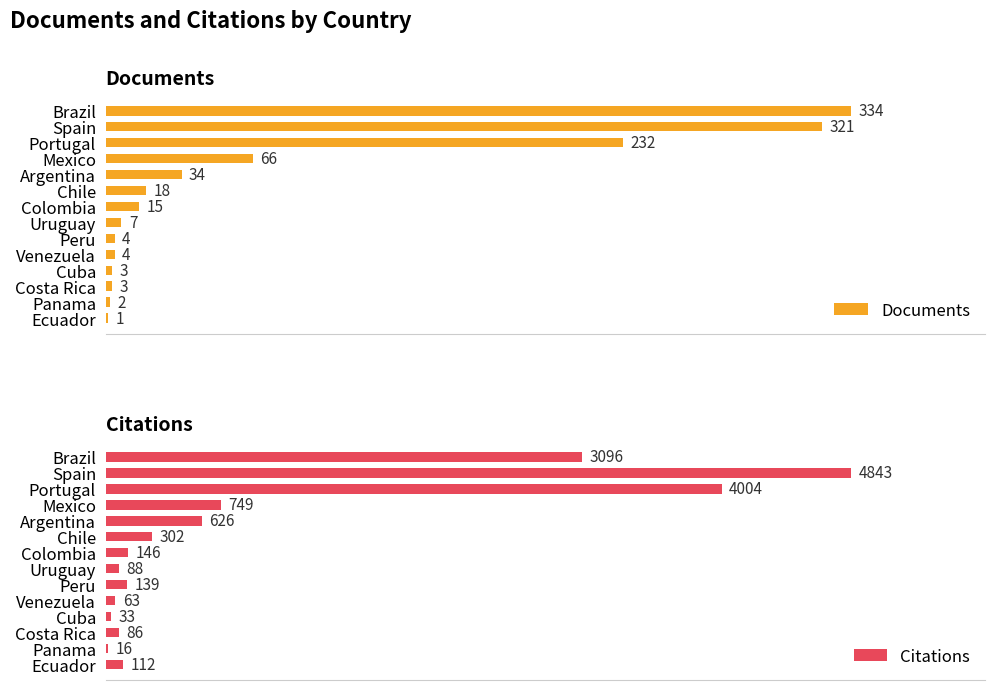

Reading right to left, list all the values displayed in this chart.

Documents: 1	2	3	3	4	4	7	15	18	34	66	232	321	334
Citations: 112	16	86	33	63	139	88	146	302	626	749	4004	4843	3096